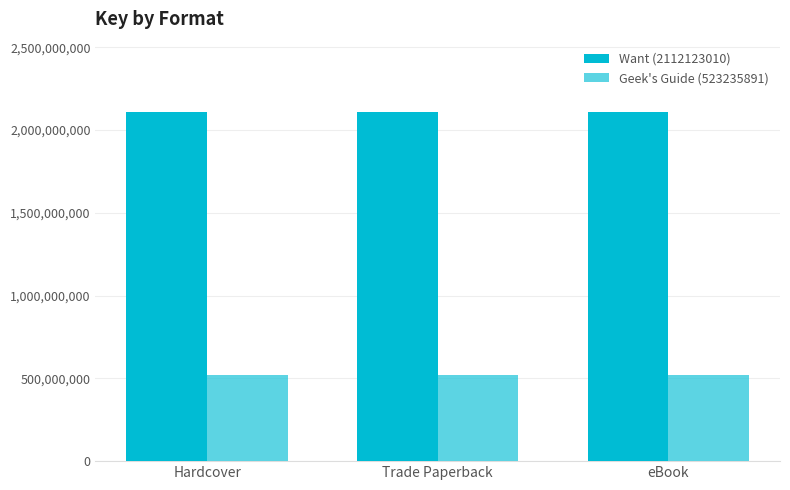

Which series has the largest range (max minus min)?

Want (2112123010)